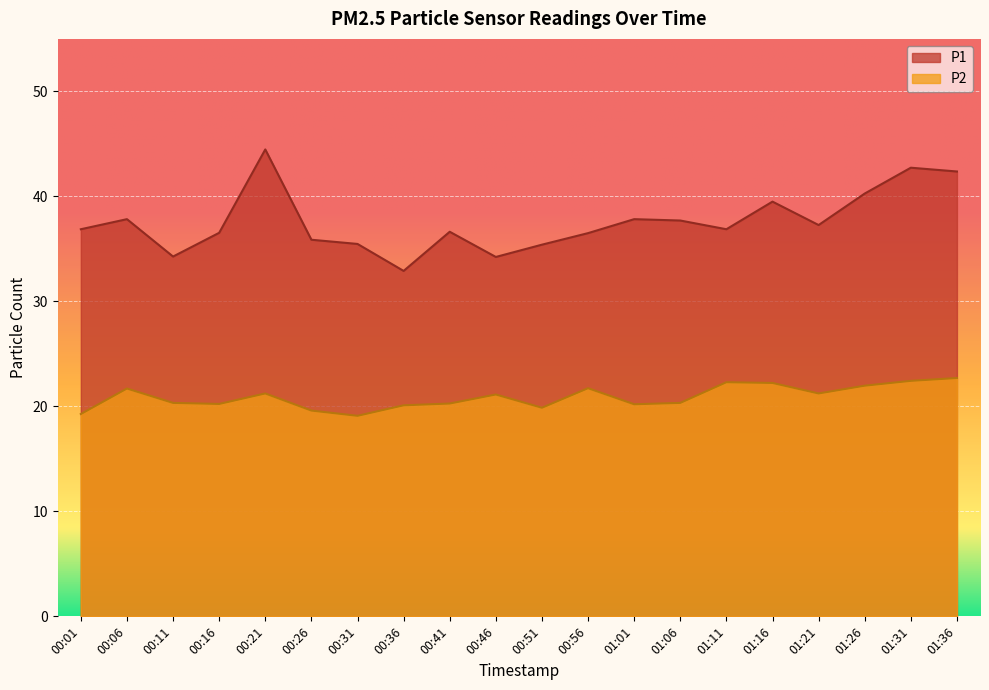

What is the average value of the P2 series?

20.9